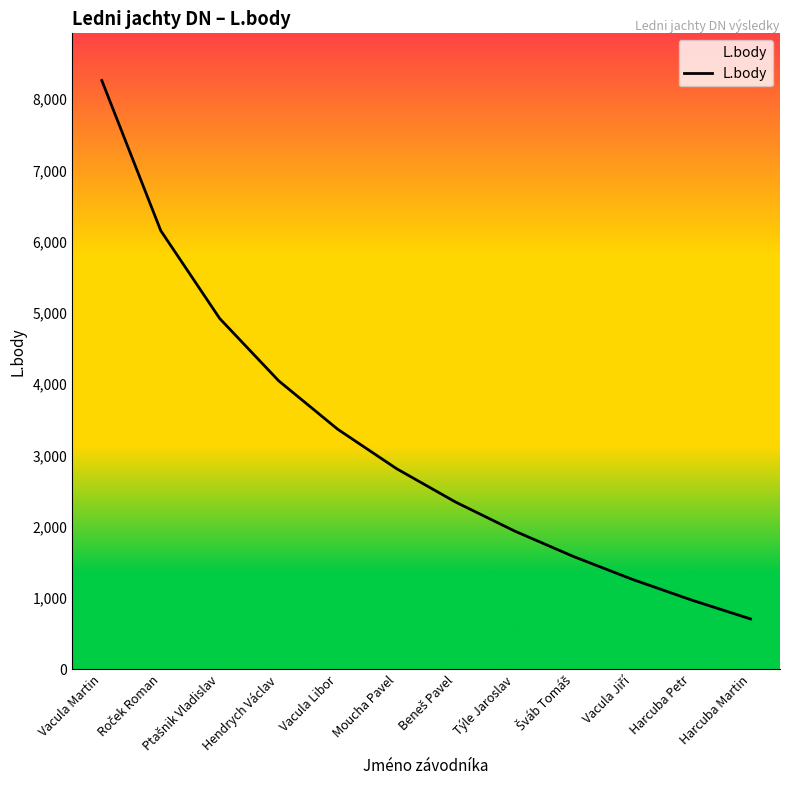

What is the approximate value at Harcuba Martin, to the nearest 100?

700